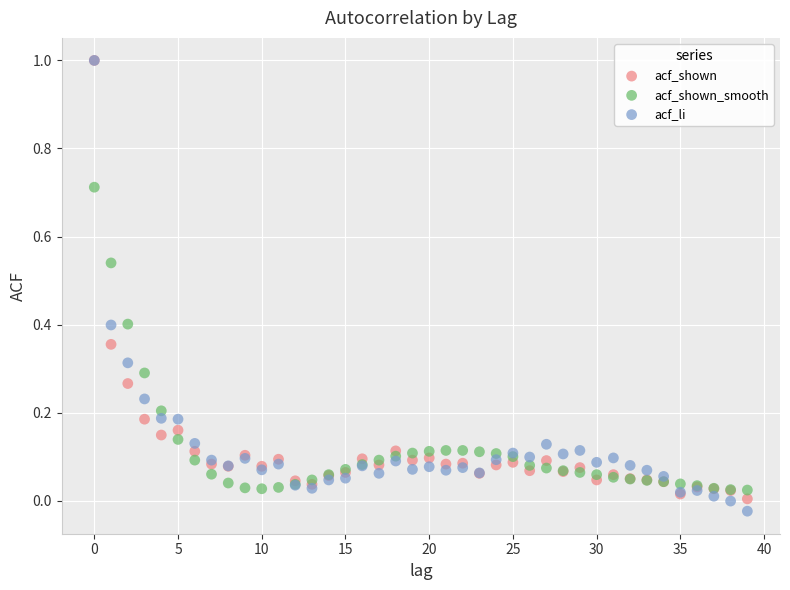

What are all the series names shown in the legend?

acf_shown, acf_shown_smooth, acf_li